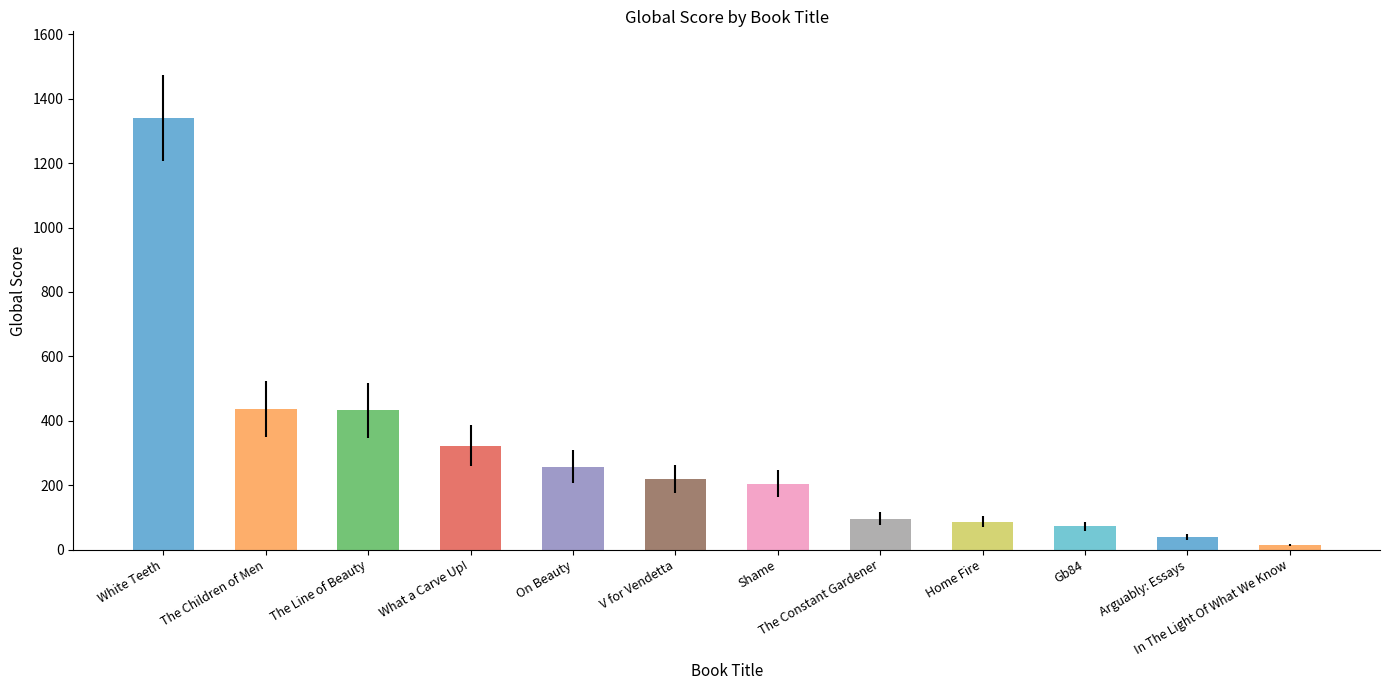

Is it true that the value at Home Fire is 120?

False